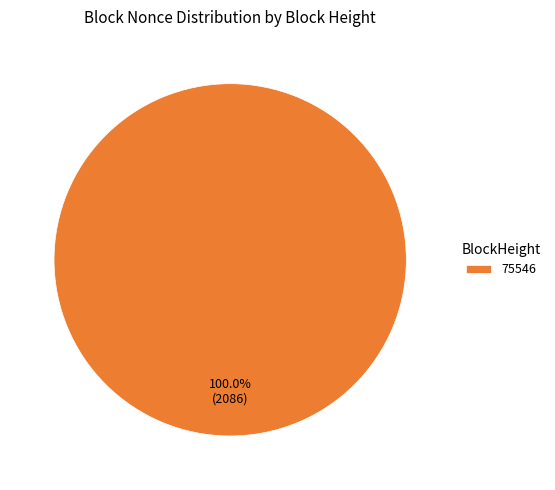

Is there a majority slice in this chart?

Yes